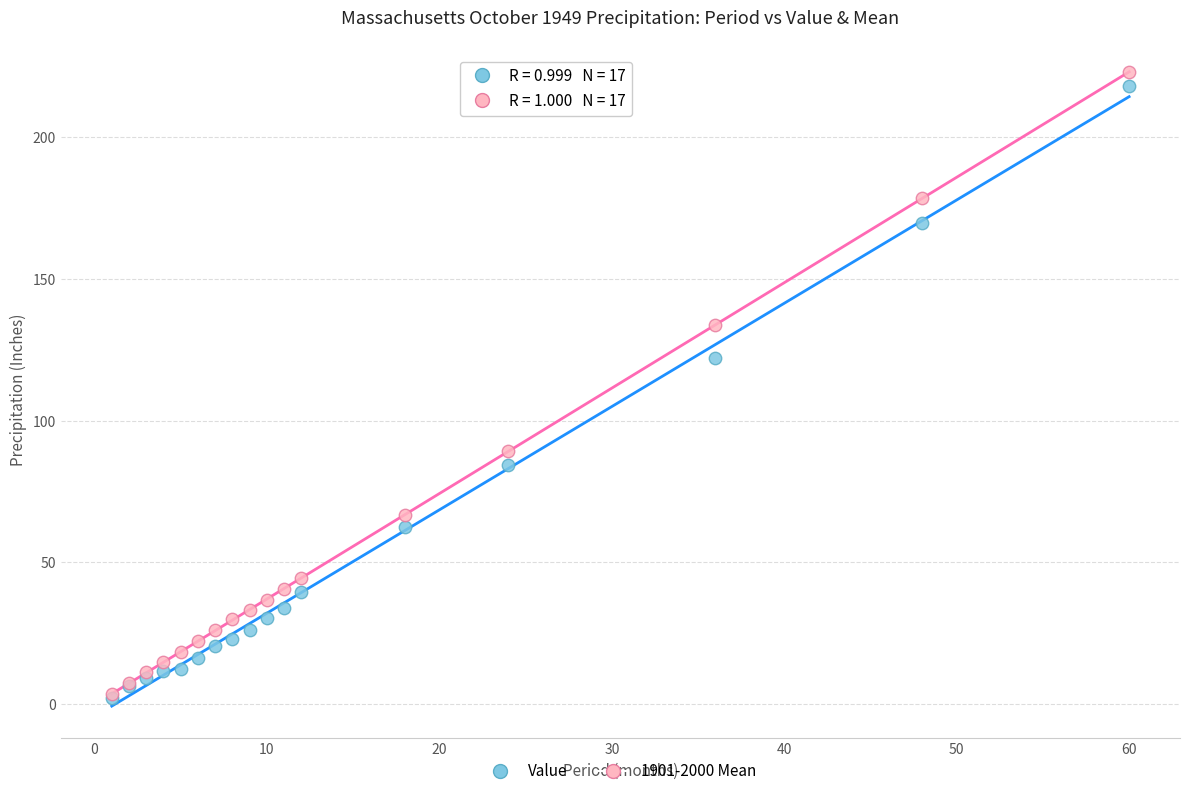

In the Value series, what Y value is closest to 110?

122.2